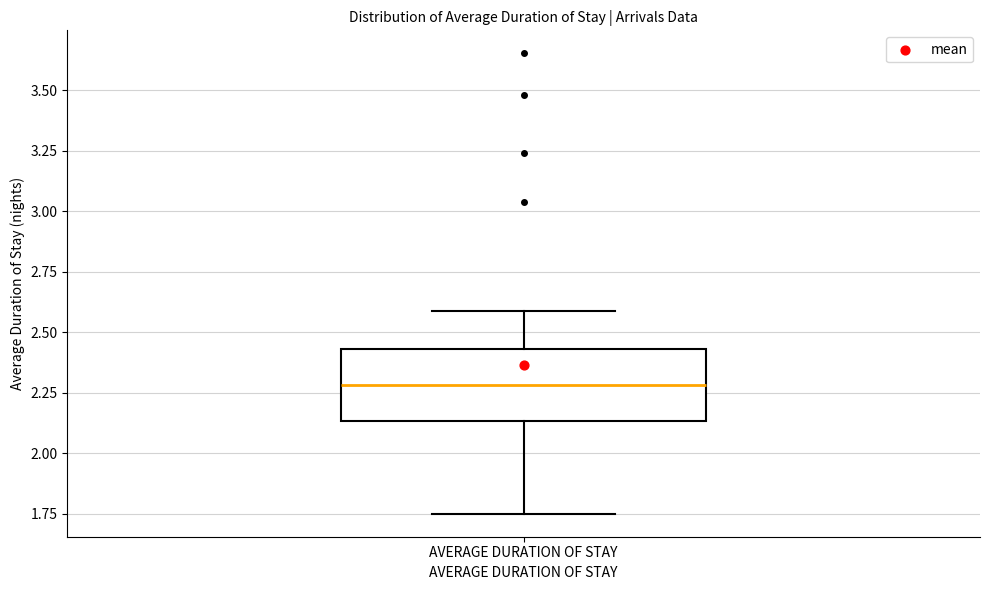

Transcribe this box plot: give where the median line is, the range the box spans, and where the two whiskers end, as read against the y-axis. The values are not printed on the chart, so give them approximately, as read against the axis.

median 2.30, box 2.15 to 2.45, whiskers 1.75 to 2.60